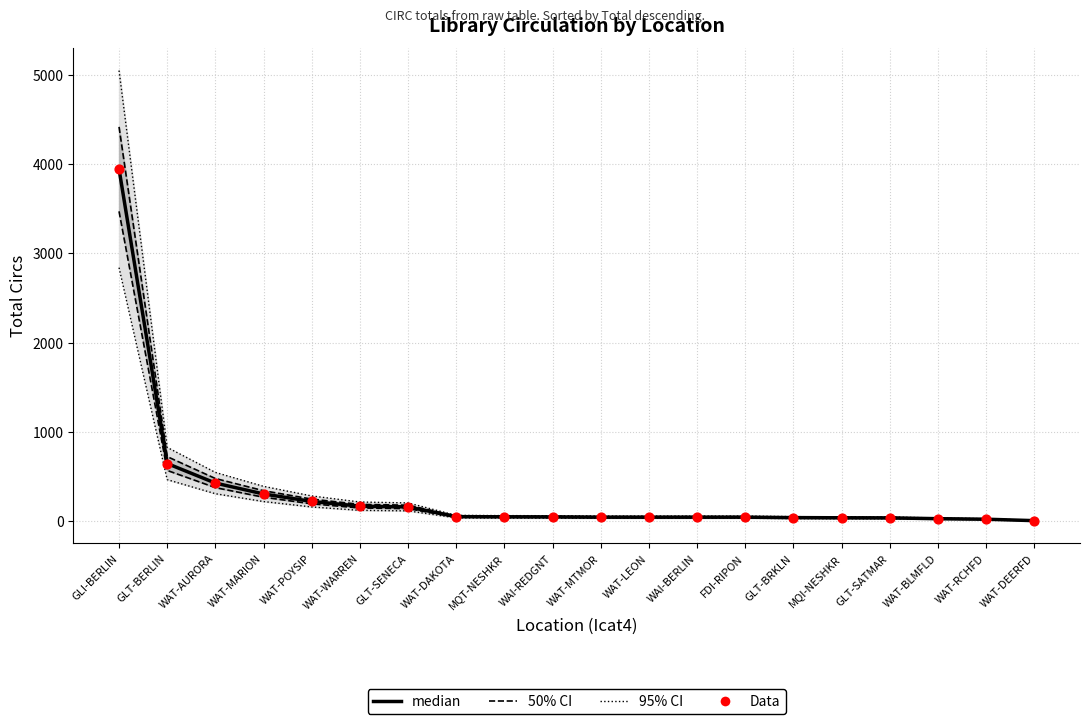

What is the total value across all series at WAI-REDGNT?

94